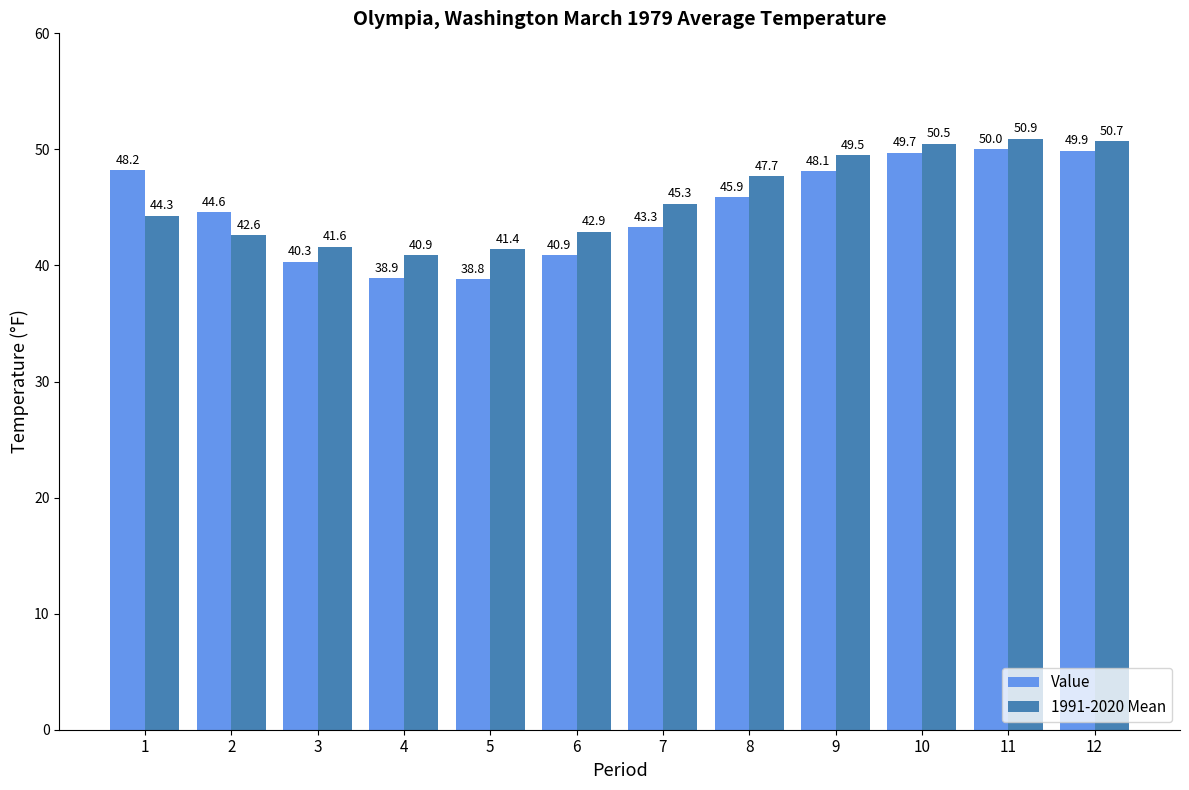

The value of Value at 4 is 38.9. True or false?

True